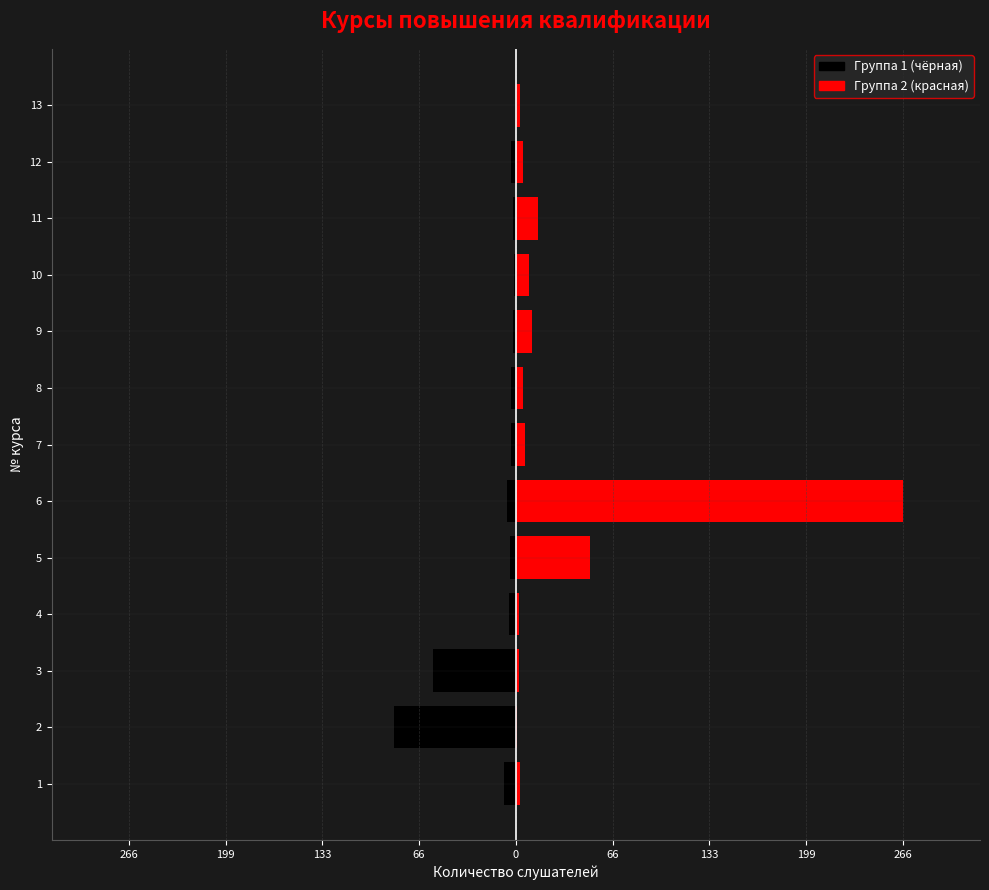

Read the value at 25, to the nearest 5.

5